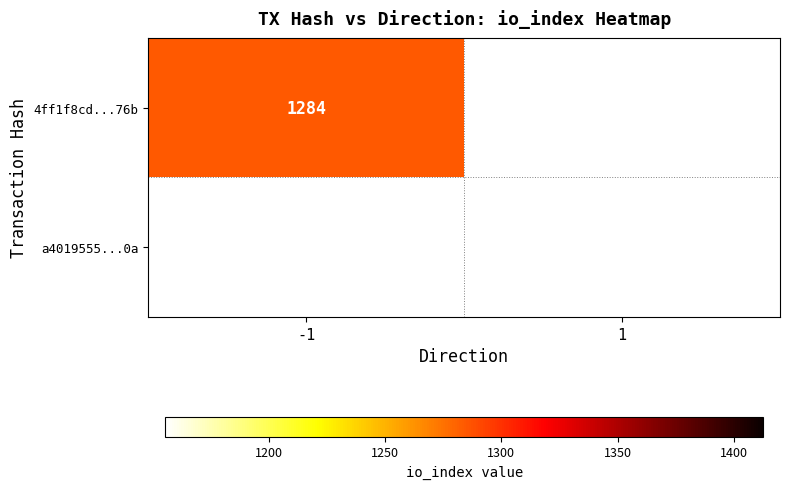

Reading right to left, what are all the values shown in this chart?

4ff1f8cd4cc2815d2716cd2827d30d6f95cb76b: 1=0	-1=1284
a4019555a29b3050ec2992ca3cadef4e4b41c0a: 1=0	-1=0